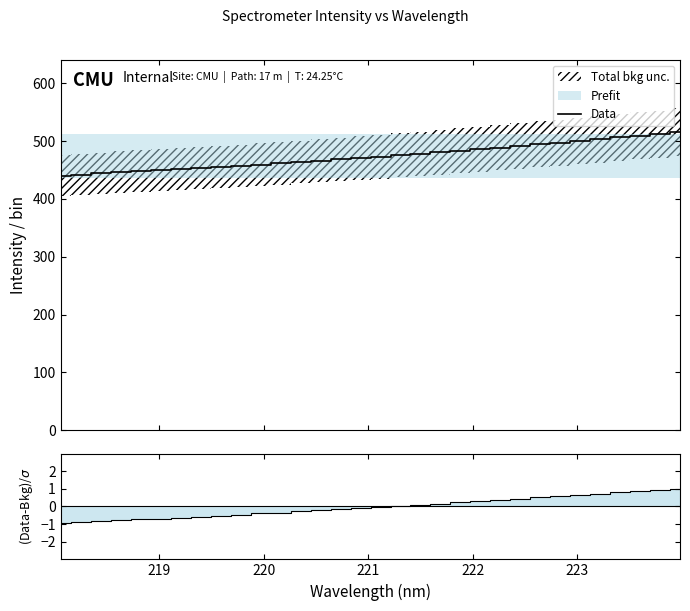

True or false: there are more than 1 points higher than both neighbors.

False